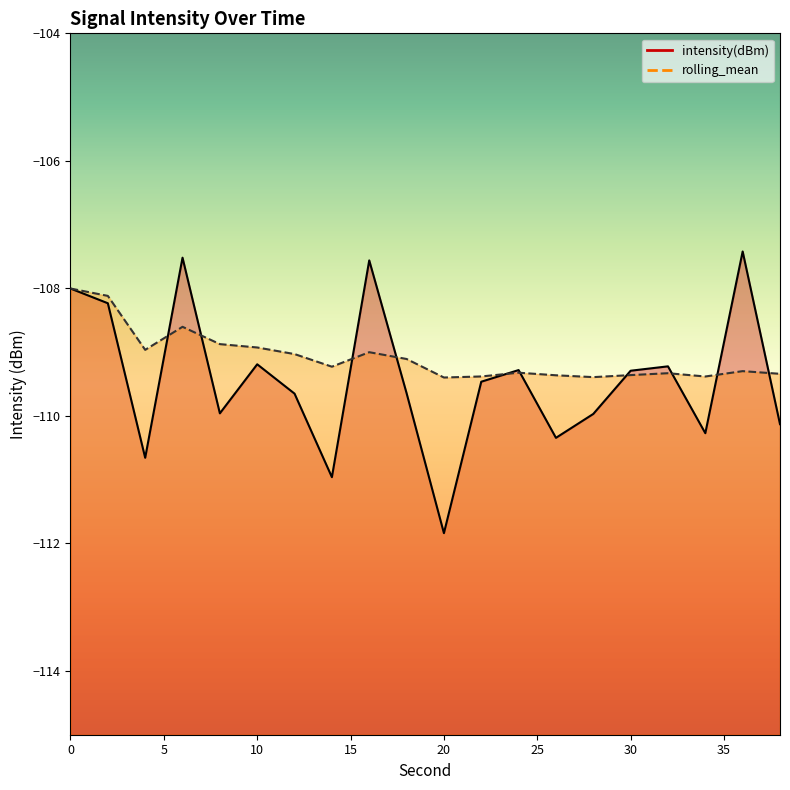

True or false: rolling_mean has a value of -35.4 at 28.

False